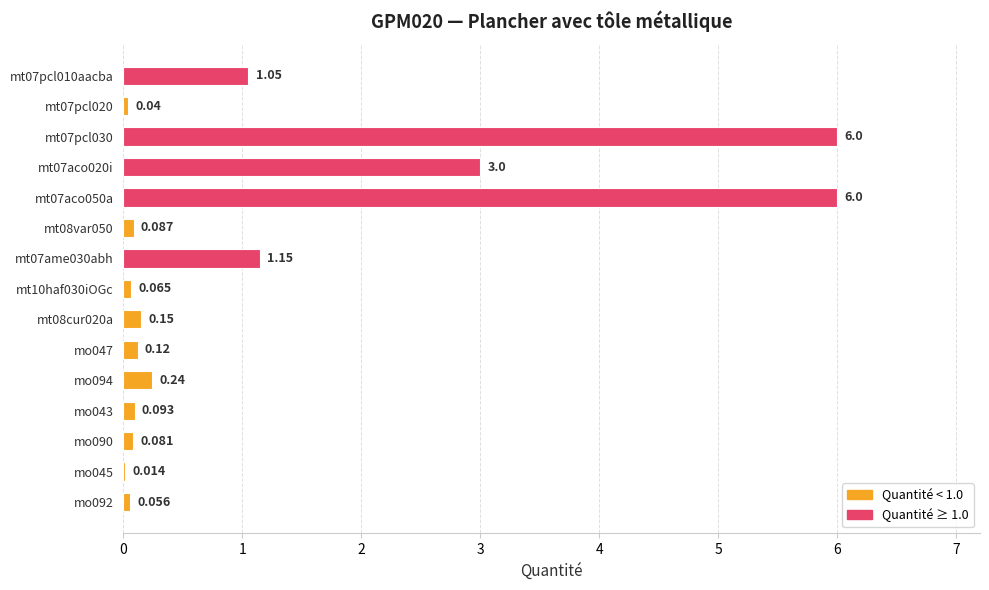

Rank the categories by value from highest to lowest.

mt07pcl030, mt07aco050a, mt07aco020i, mt07ame030abh, mt07pcl010aacba, mo094, mt08cur020a, mo047, mo043, mt08var050, mo090, mt10haf030iOGc, mo092, mt07pcl020, mo045